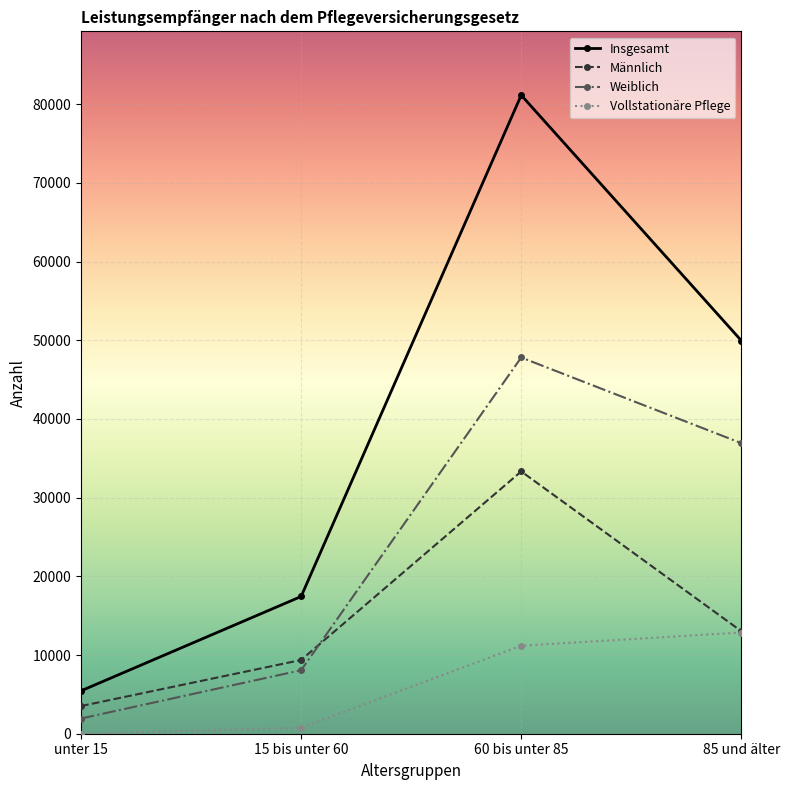

What is the total value across all series at unter 15?

10902